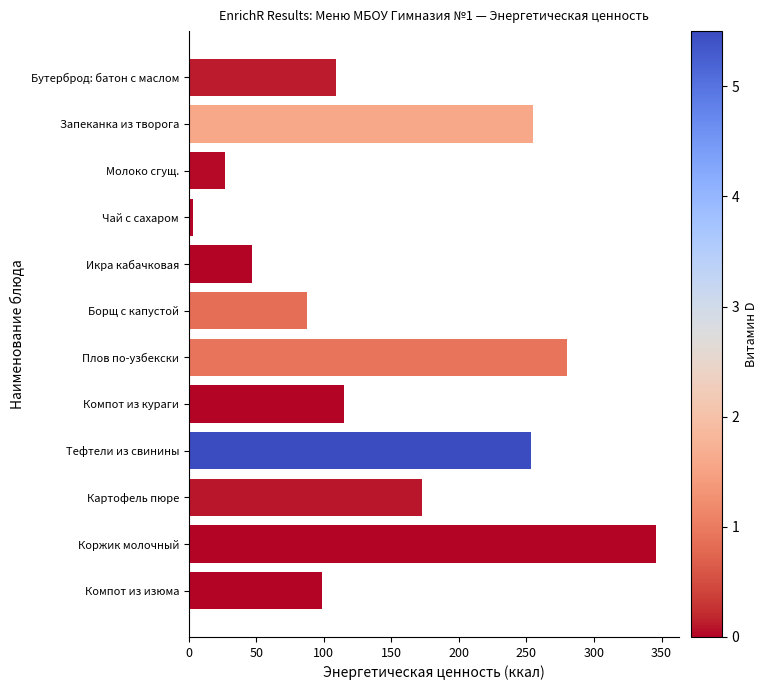

Which label corresponds to the smallest value in the chart?

Чай с сахаром